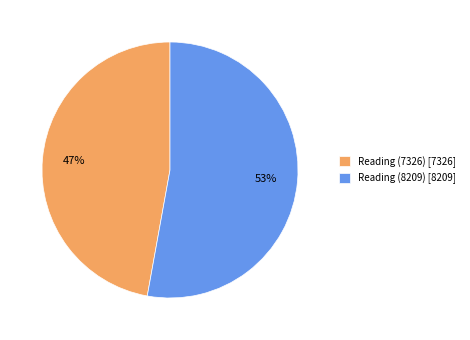

Which category has the smallest portion of the pie?

Reading (7326)